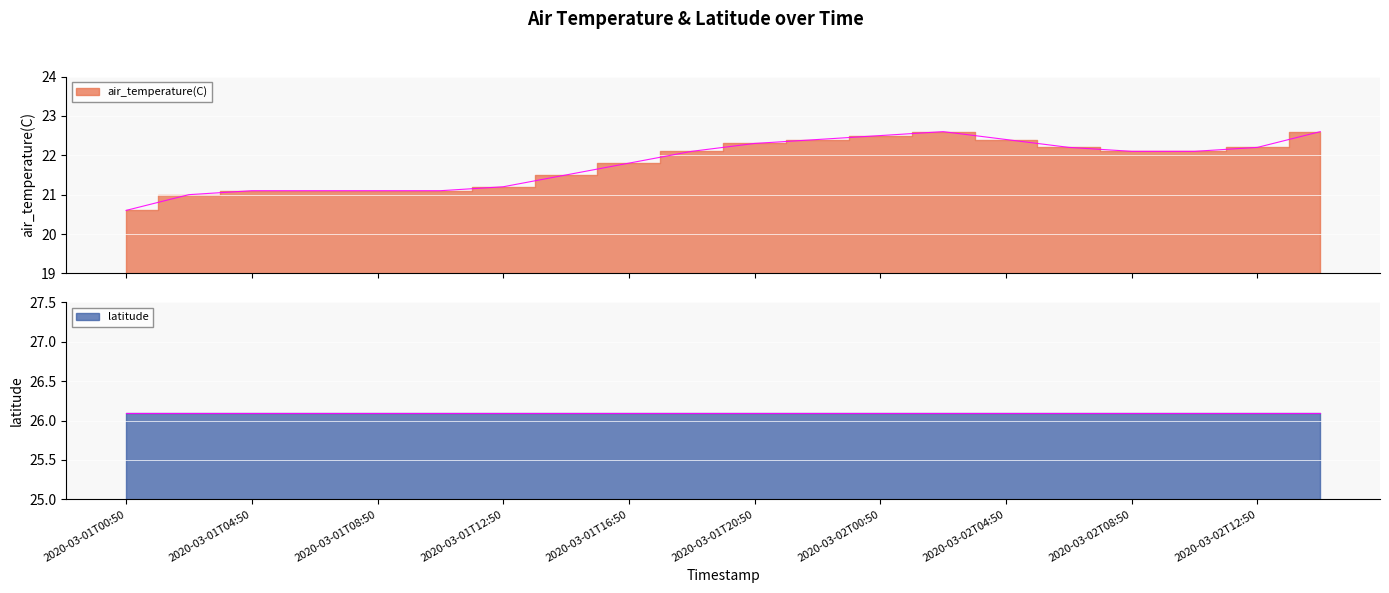

How many values are below 22?

9